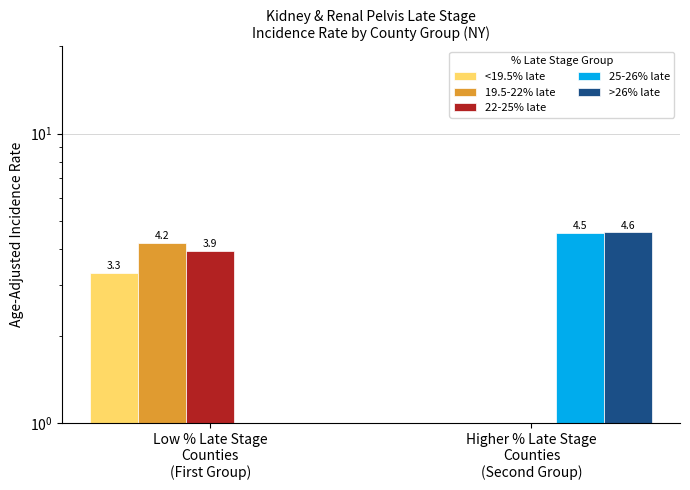

At which label does >26% late first exceed 4?

Higher % Late Stage
Counties
(Second Group)